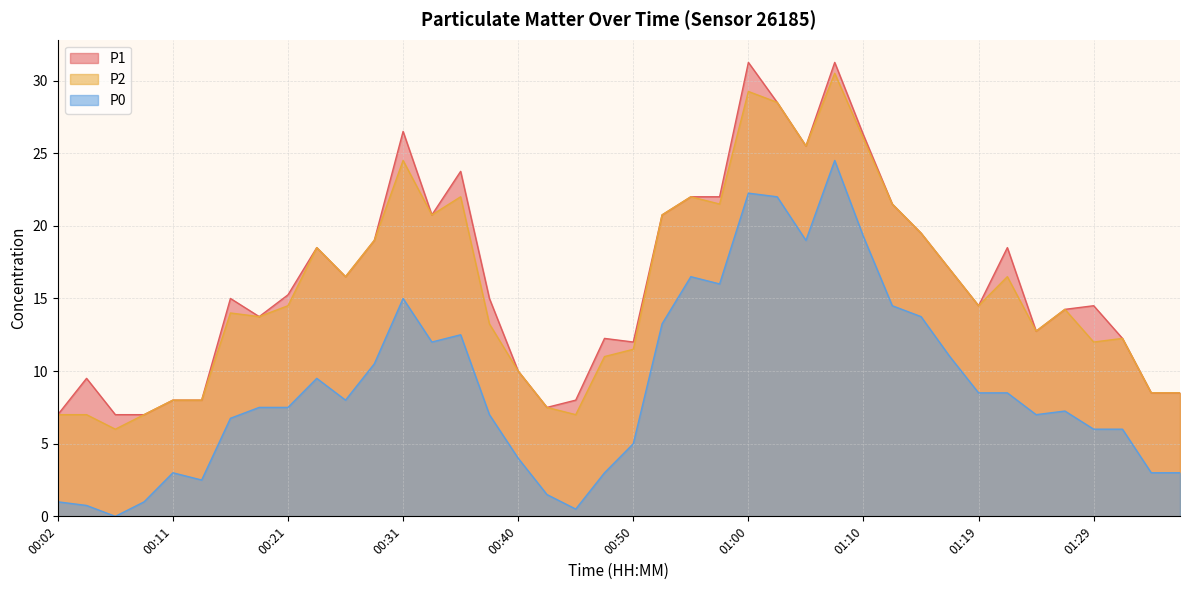

True or false: P0 and P2 intersect in this chart.

False